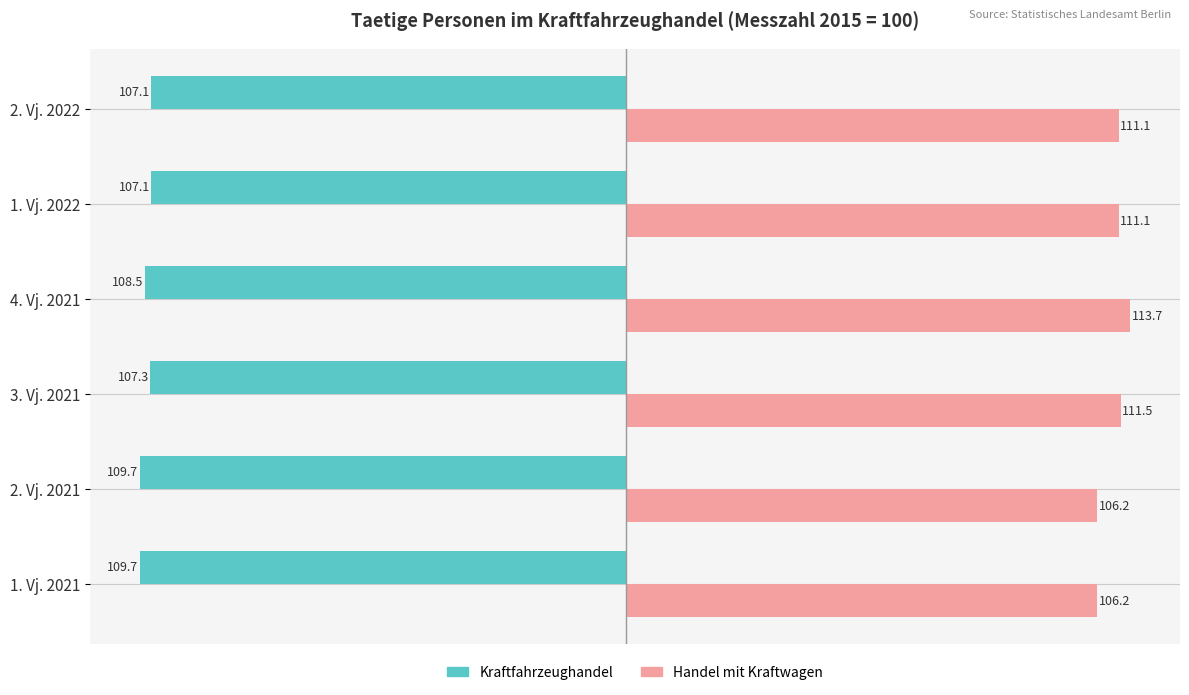

What are all the series names shown in the legend?

Kraftfahrzeughandel, Handel mit Kraftwagen